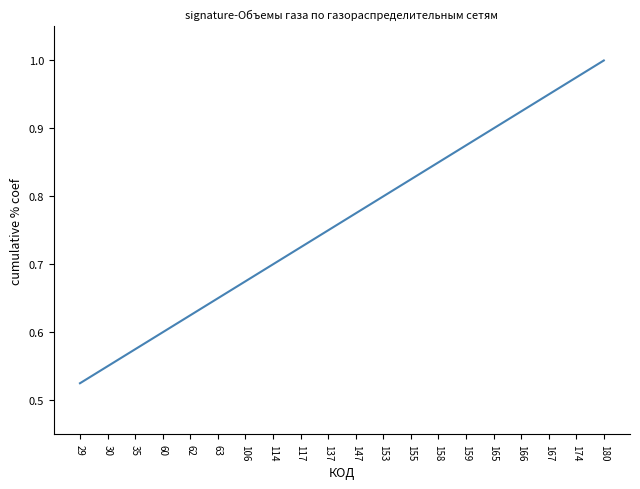

Which label corresponds to the largest value in the chart?

180